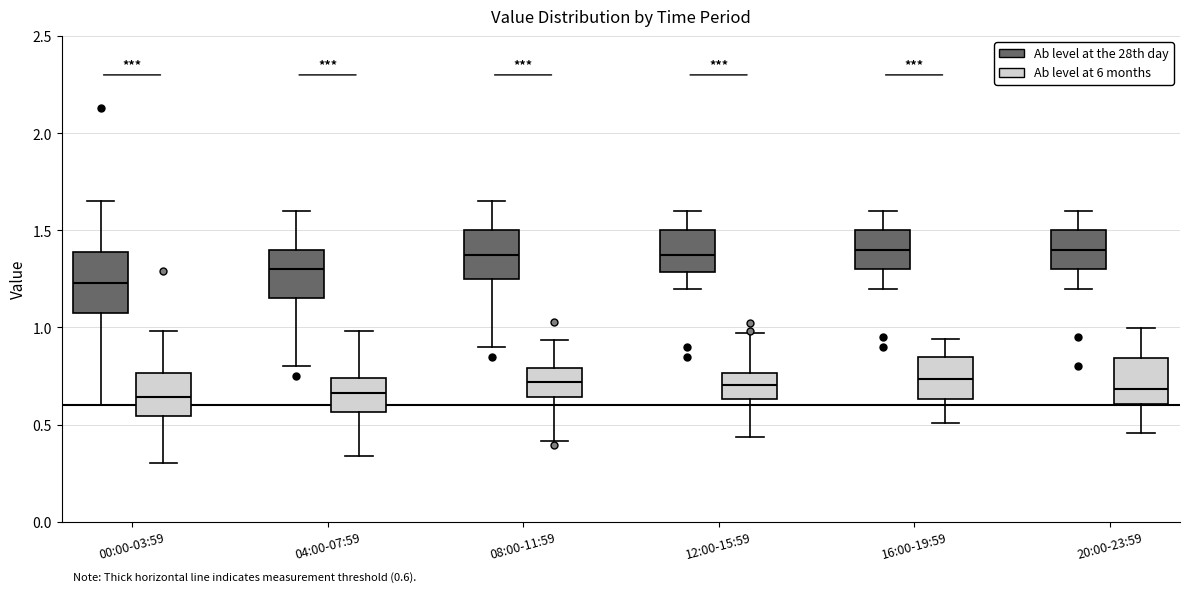

Comparing the boxes themselves (not the whiskers), which one is the tallest?

00:00-03:59 (Ab level at the 28th day)